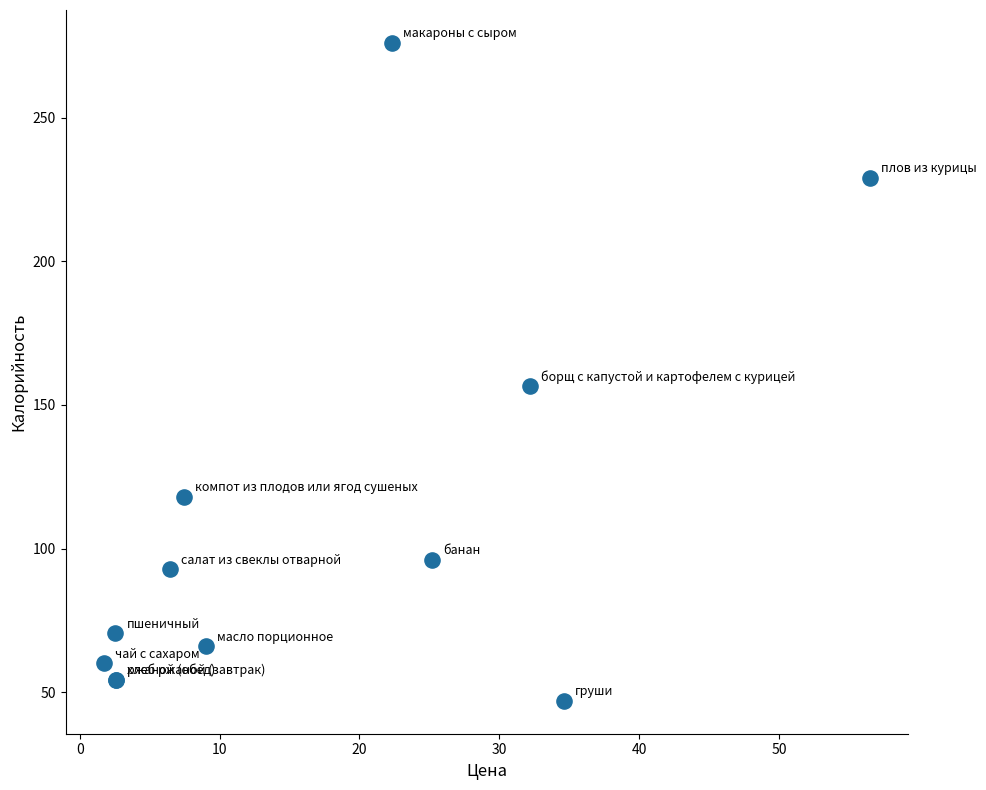

What Y value in the scatter plot is closest to 161?

156.5